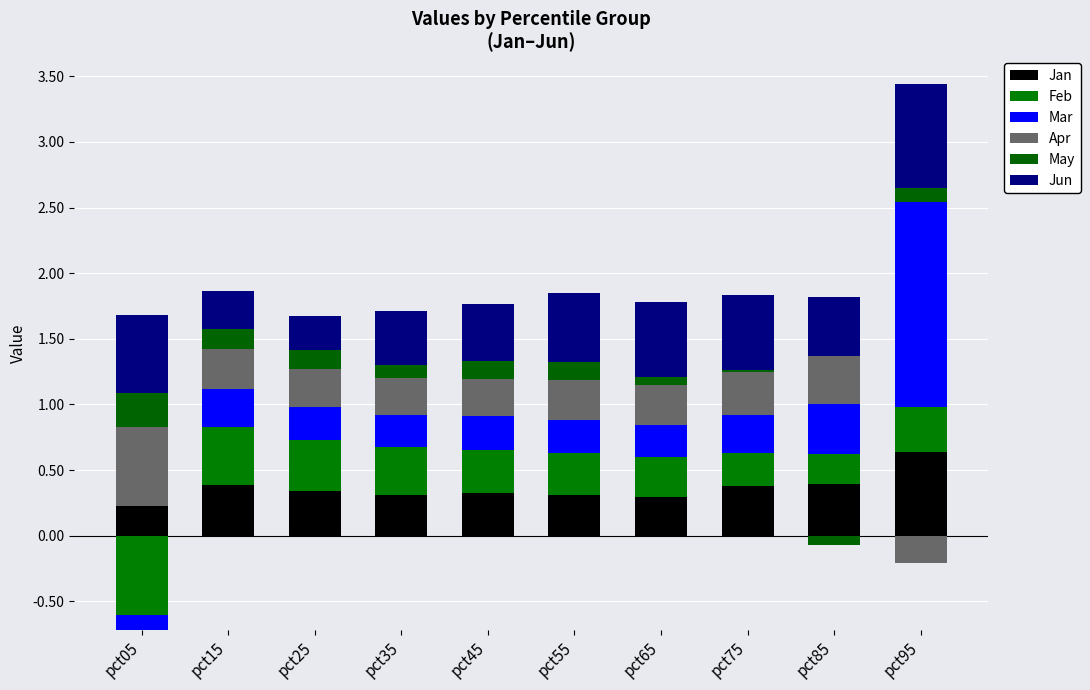

True or false: Feb has a value of 0.2 at pct55.

False